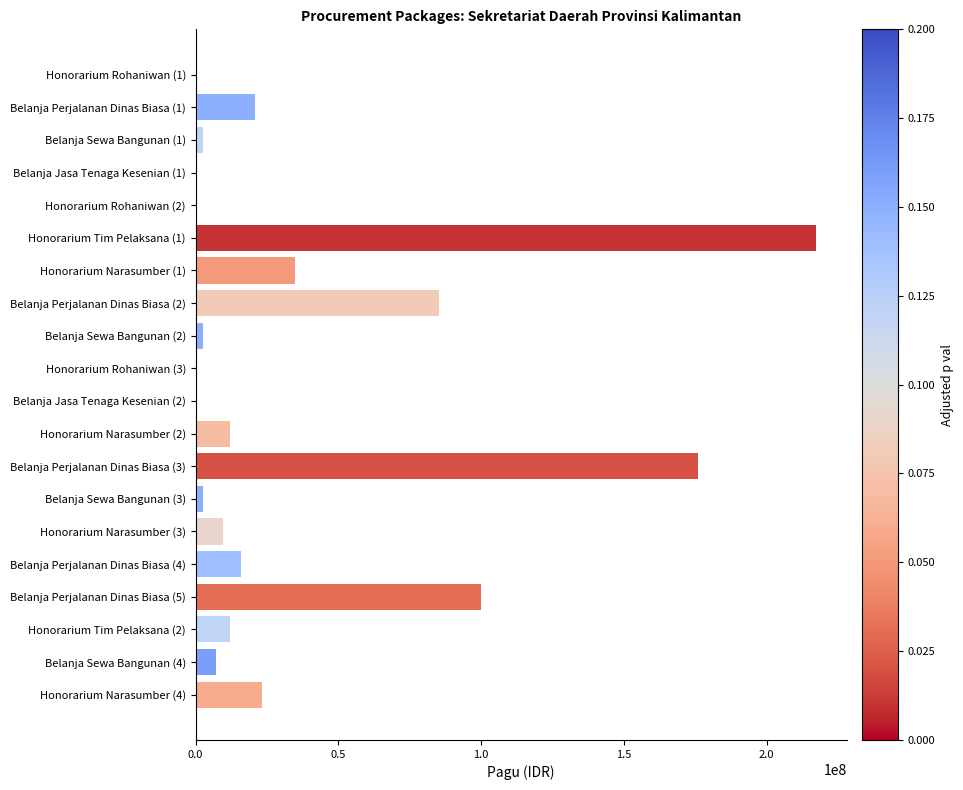

Where is the data nearest to the value 108800000?

Belanja Perjalanan Dinas Biasa (5)